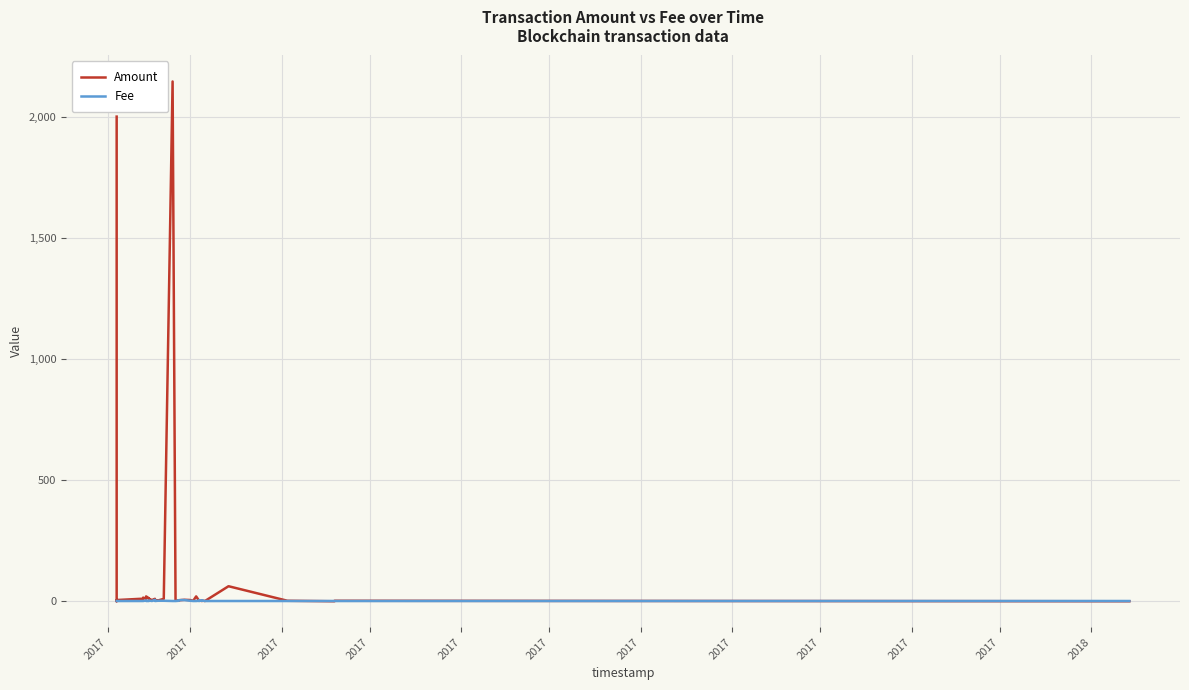

What is the greatest value displayed?

2145.0